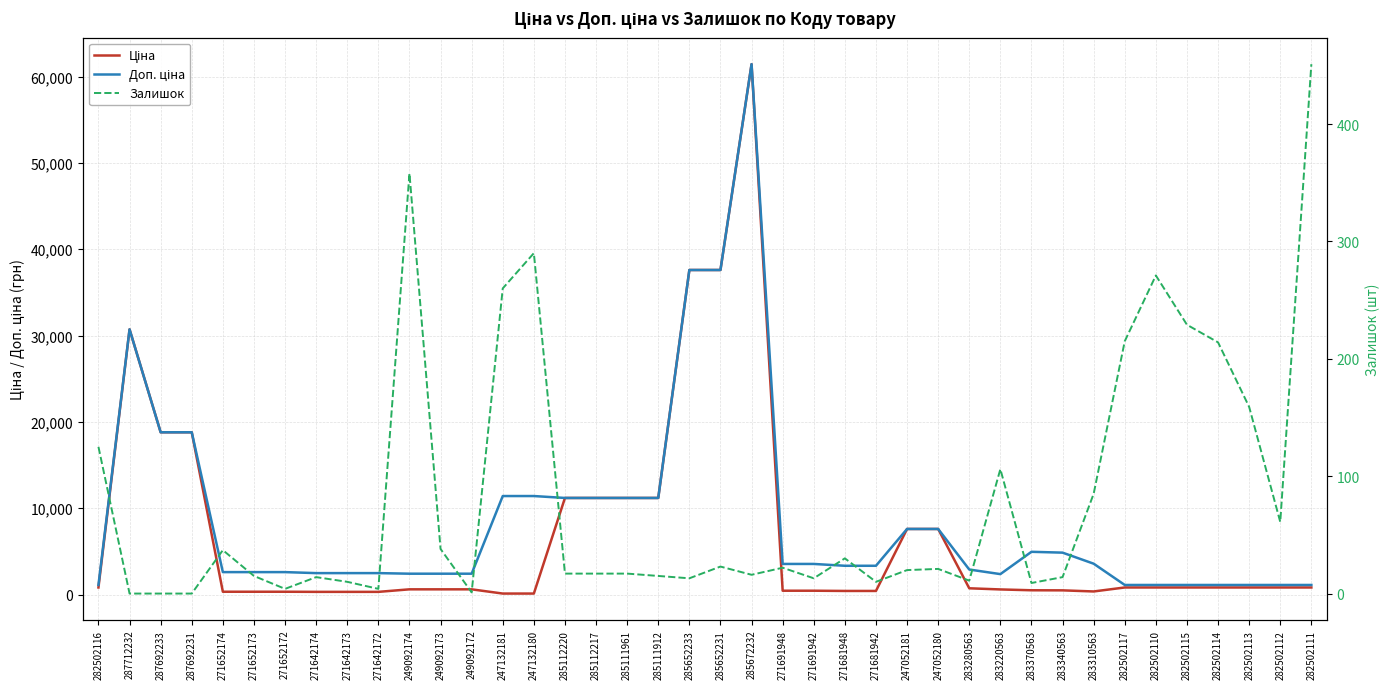

Rank the series by their maximum value, from lowest to highest.

Залишок, Ціна, Доп. ціна